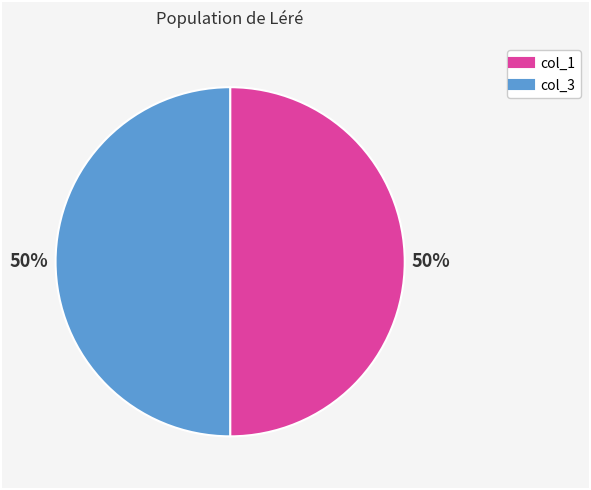

How many slices are in this pie chart?

2